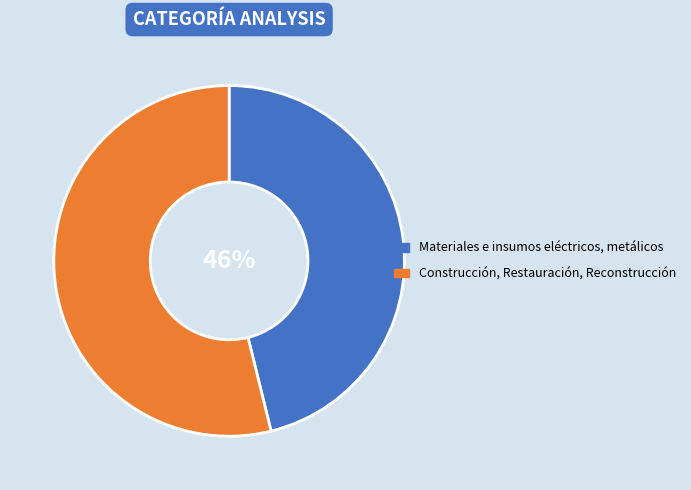

To the nearest percent, what is the difference between the Materiales e insumos eléctricos, metálicos and Construcción, Restauración, Reconstrucción slice percentages?

8%